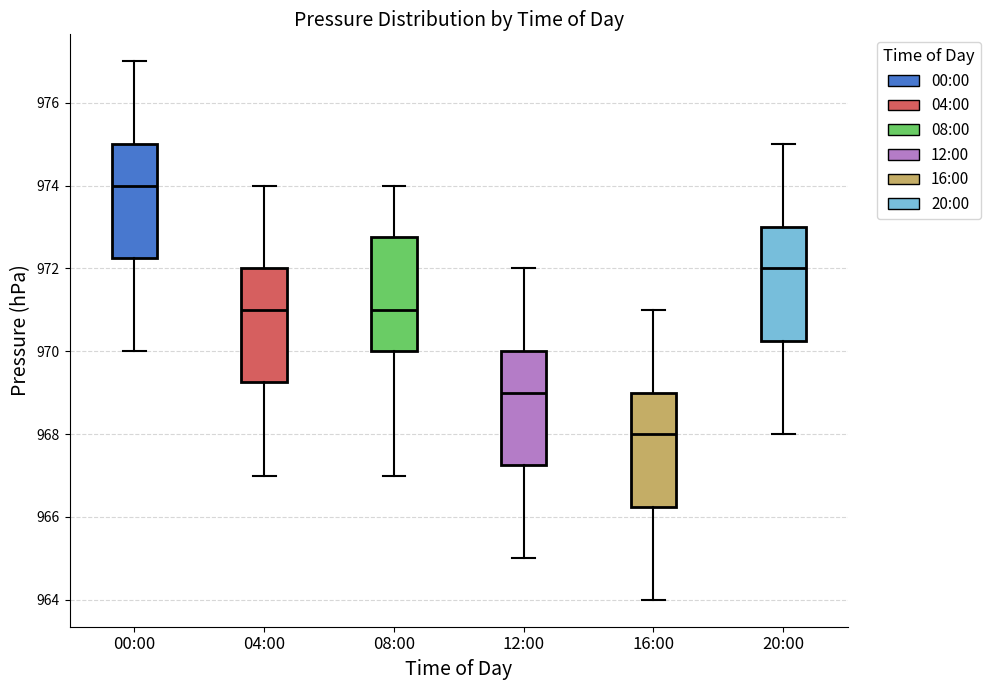

Reading left to right, transcribe this box plot: for each box, give where its median line is, the range the box spans, and where its two whiskers end, as read against the y-axis. The values are not printed on the chart, so give them approximately, as read against the axis.

00:00: median 974.0, box 972.2 to 975.0, whiskers 970.0 to 977.0
04:00: median 971.0, box 969.2 to 972.0, whiskers 967.0 to 974.0
08:00: median 971.0, box 970.0 to 972.8, whiskers 967.0 to 974.0
12:00: median 969.0, box 967.2 to 970.0, whiskers 965.0 to 972.0
16:00: median 968.0, box 966.2 to 969.0, whiskers 964.0 to 971.0
20:00: median 972.0, box 970.2 to 973.0, whiskers 968.0 to 975.0